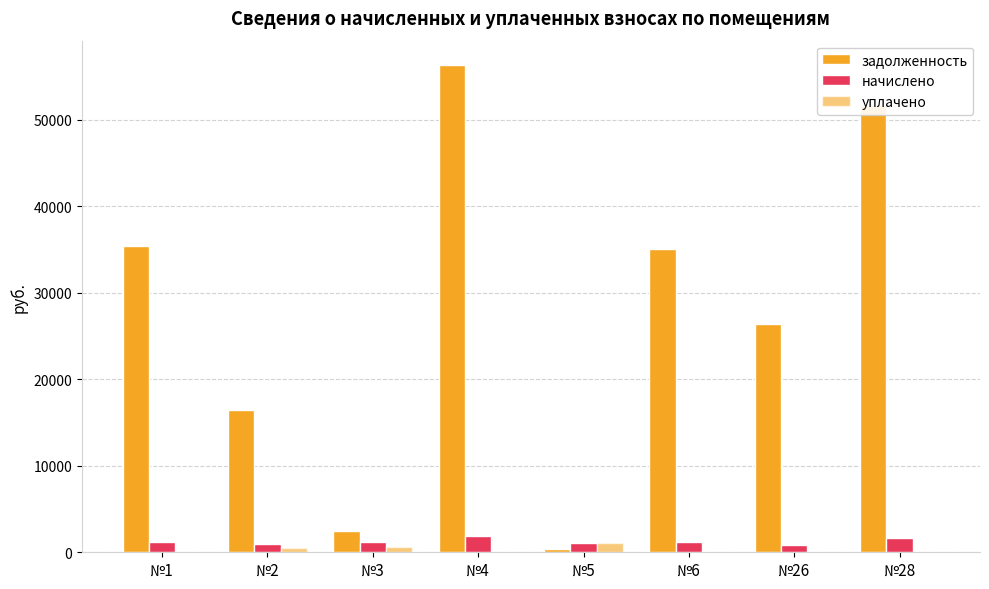

The value of задолженность at №2 is 16423.2. True or false?

True